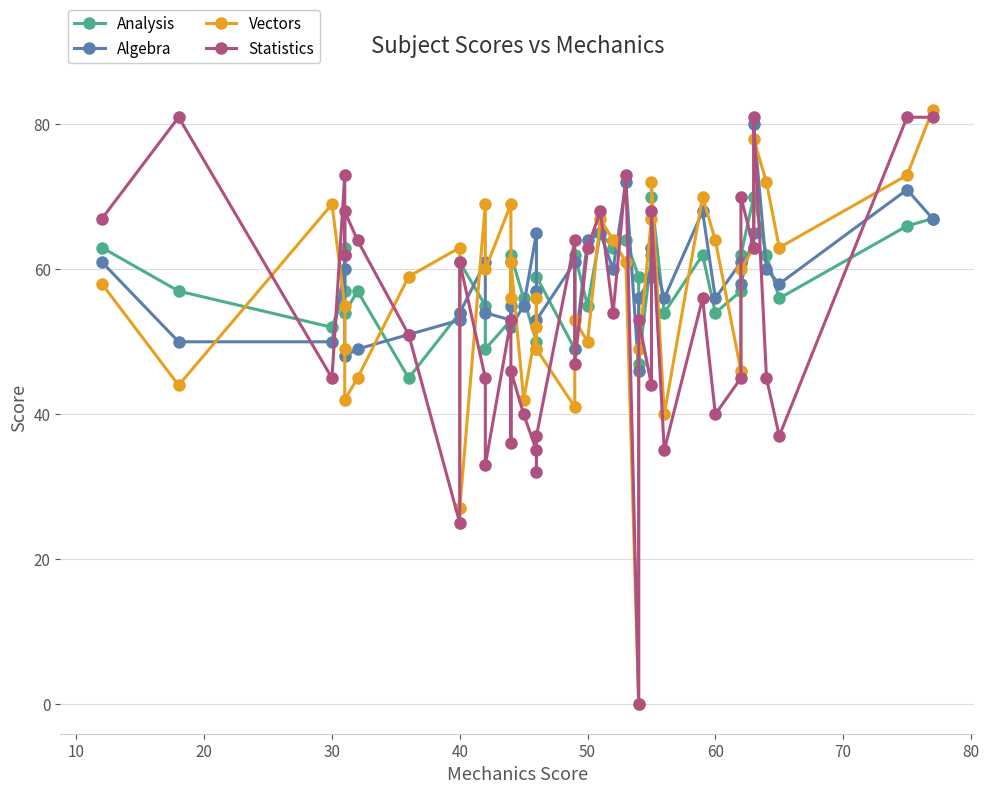

What is the sum of all Algebra values?

2338